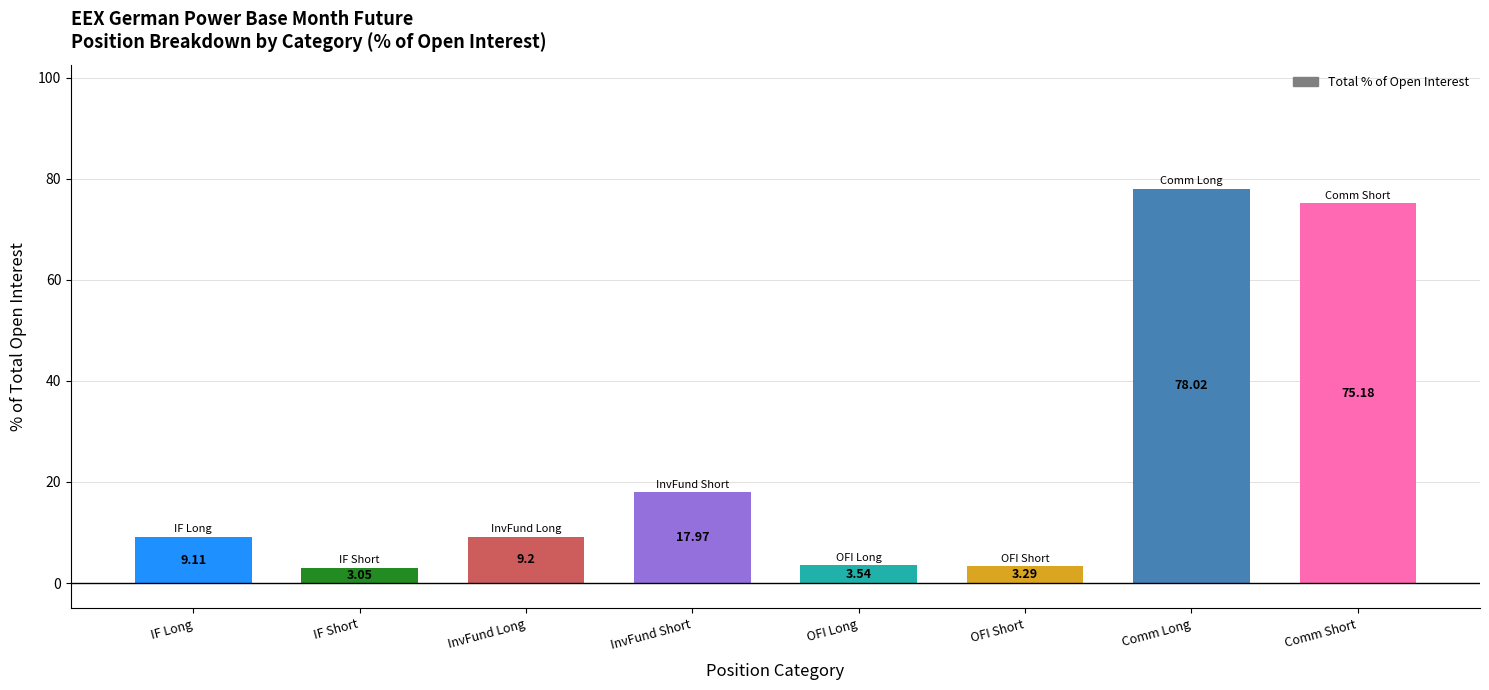

Which has a higher value, InvFund Long or Comm Short?

Comm Short